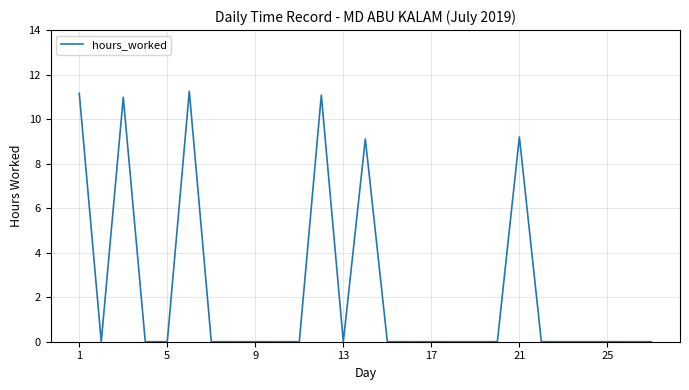

How many points are higher than both their immediate neighbors (excluding endpoints)?

5